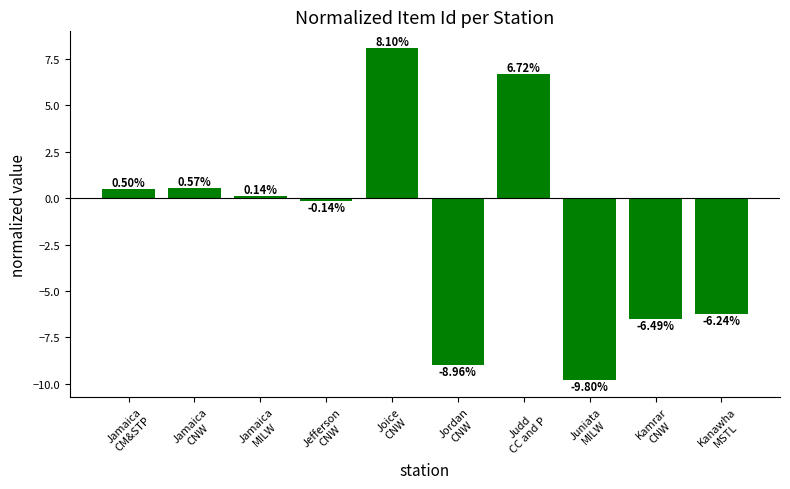

What is the difference between the second highest and minimum values?

16.5